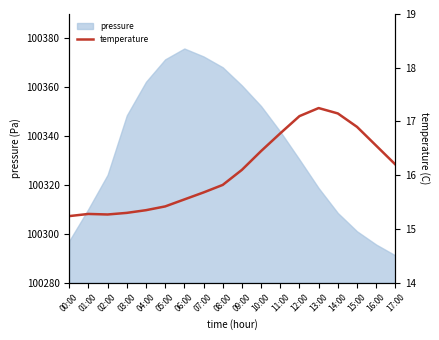

What is the sum of the values at 04:00 and 11:00?

32.1